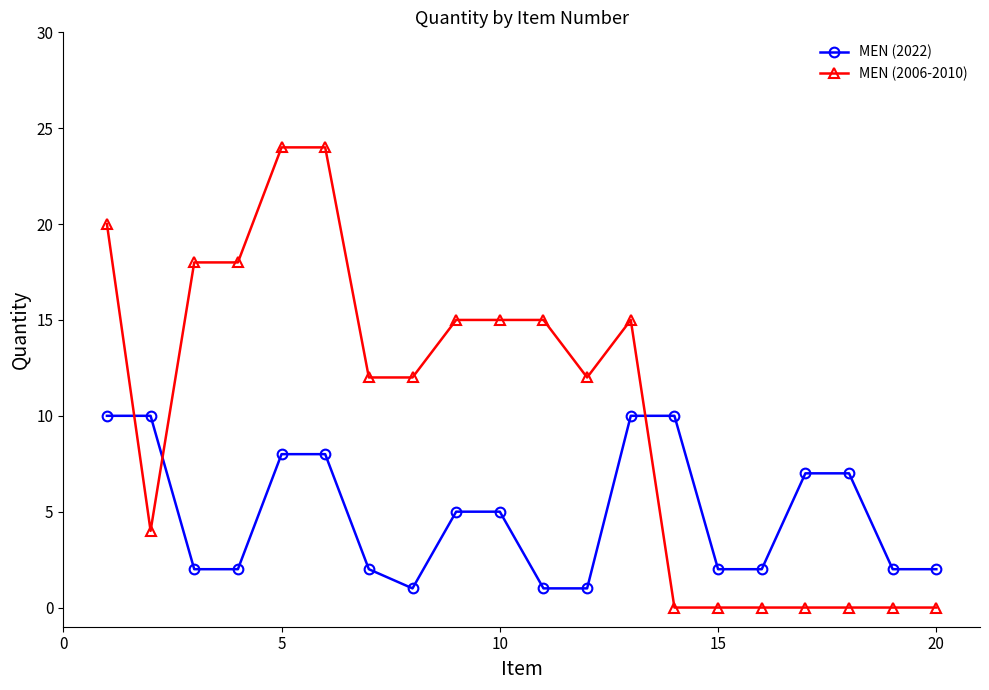

Which series has the largest total across all categories?

MEN (2006-2010)